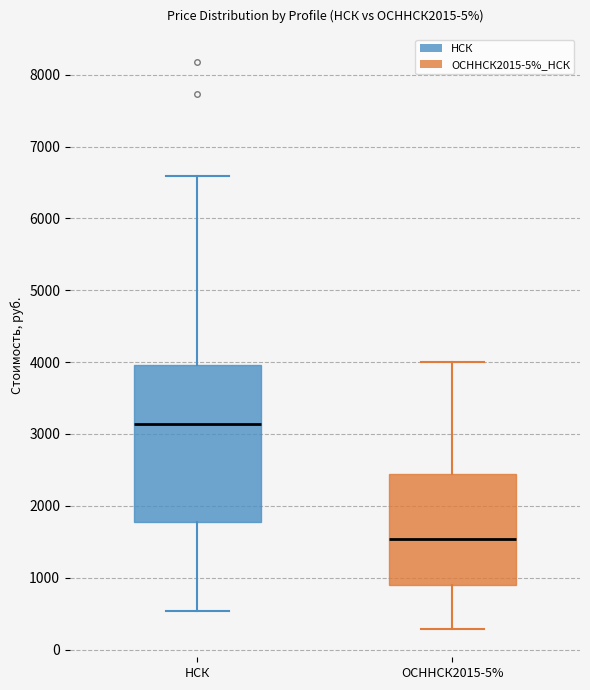

Which box is the tallest, from its lower edge to its upper edge?

НСК